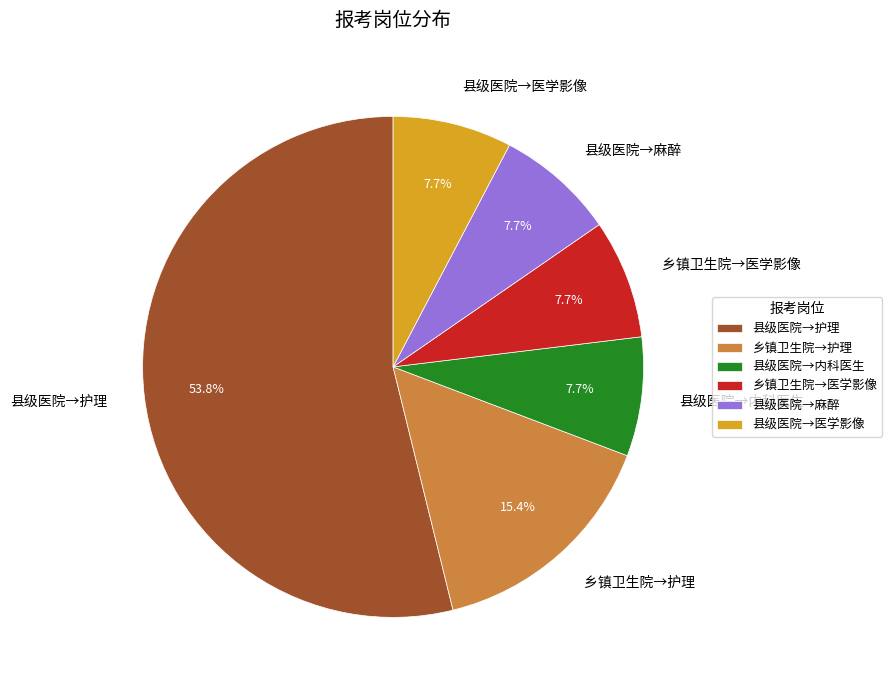

Is the sum of 县级医院→内科医生 and 县级医院→麻醉 greater than half?

No